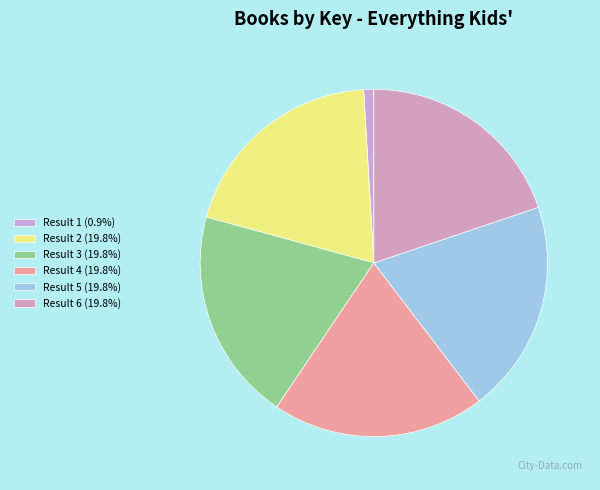

How many segments does this pie chart have?

6